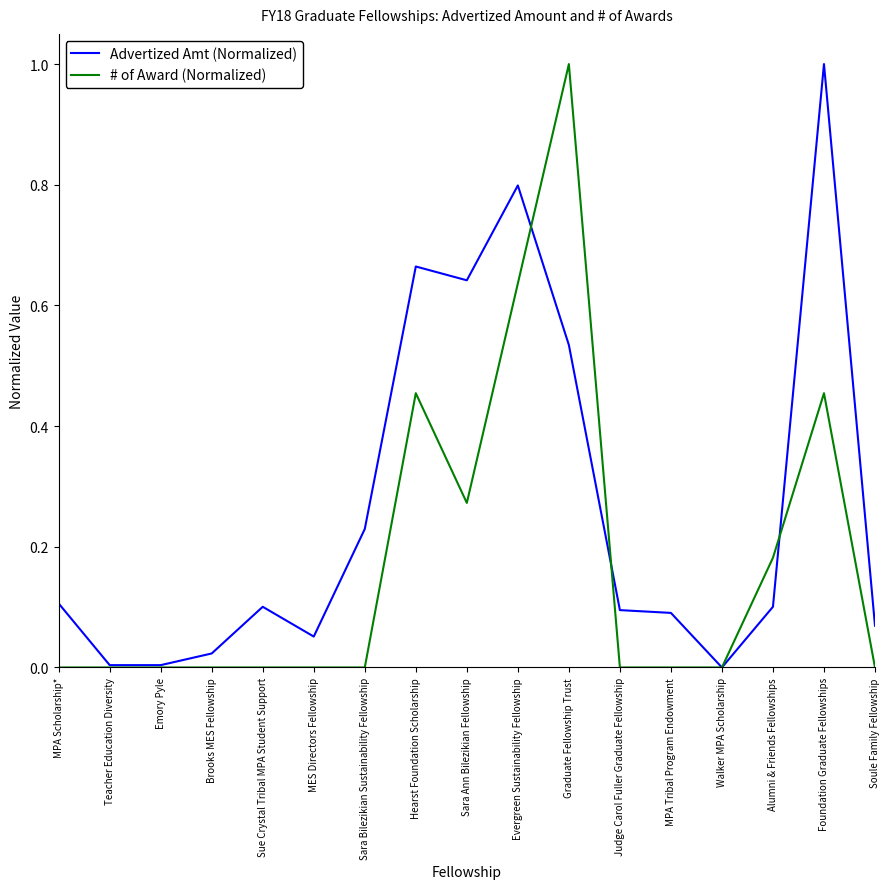

Is the value of Advertized Amt (Normalized) at Evergreen Sustainability Fellowship greater than the value of # of Award (Normalized) at Brooks MES Fellowship?

Yes